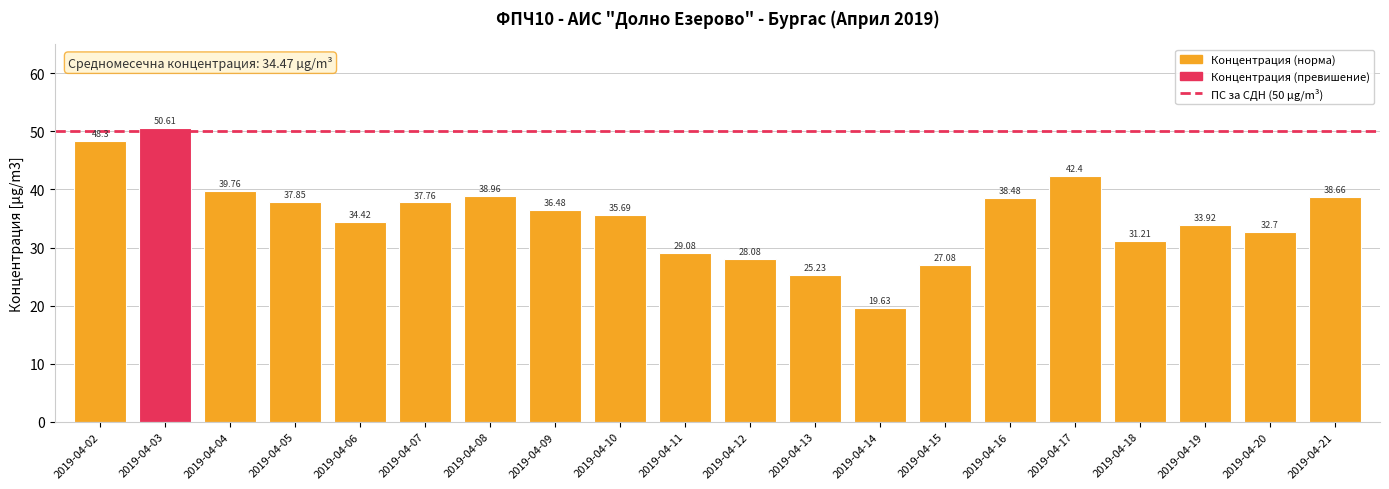

At which label is the value closest to 35?

2019-04-06